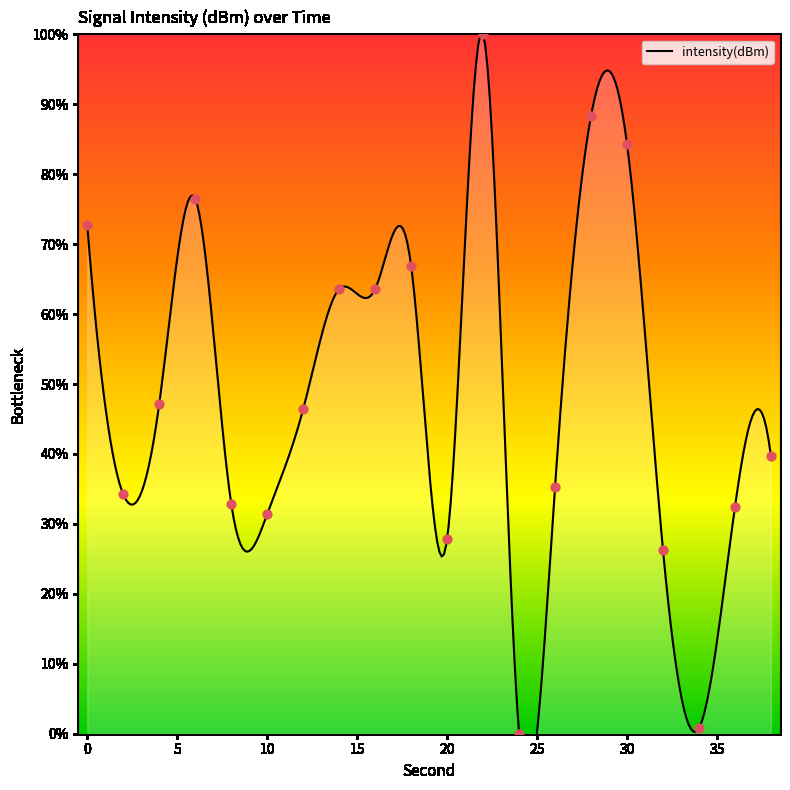

Between 6 and 8, which is larger?

6